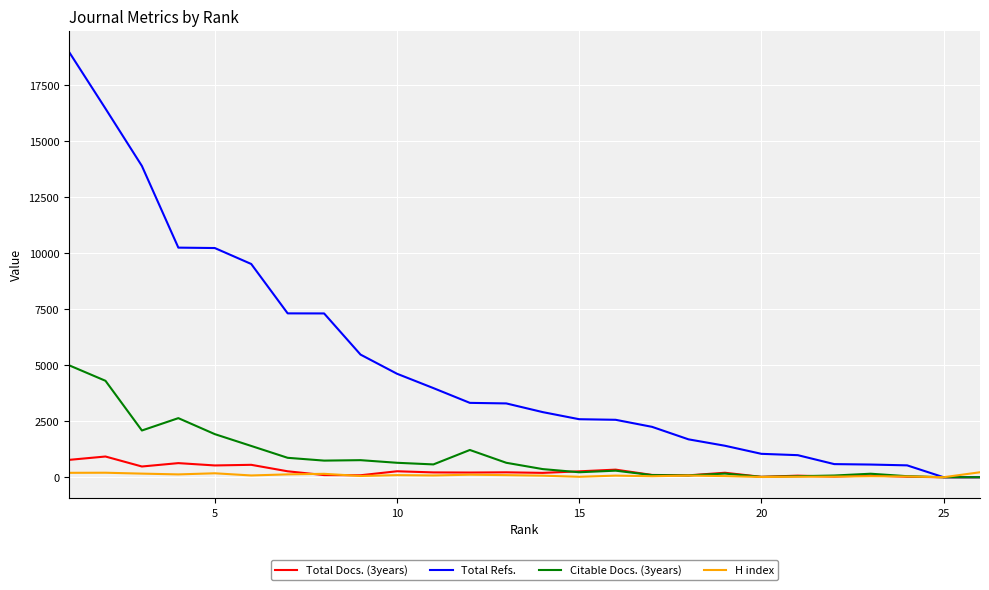

True or false: Citable Docs. (3years) and Total Refs. cross at least once.

False